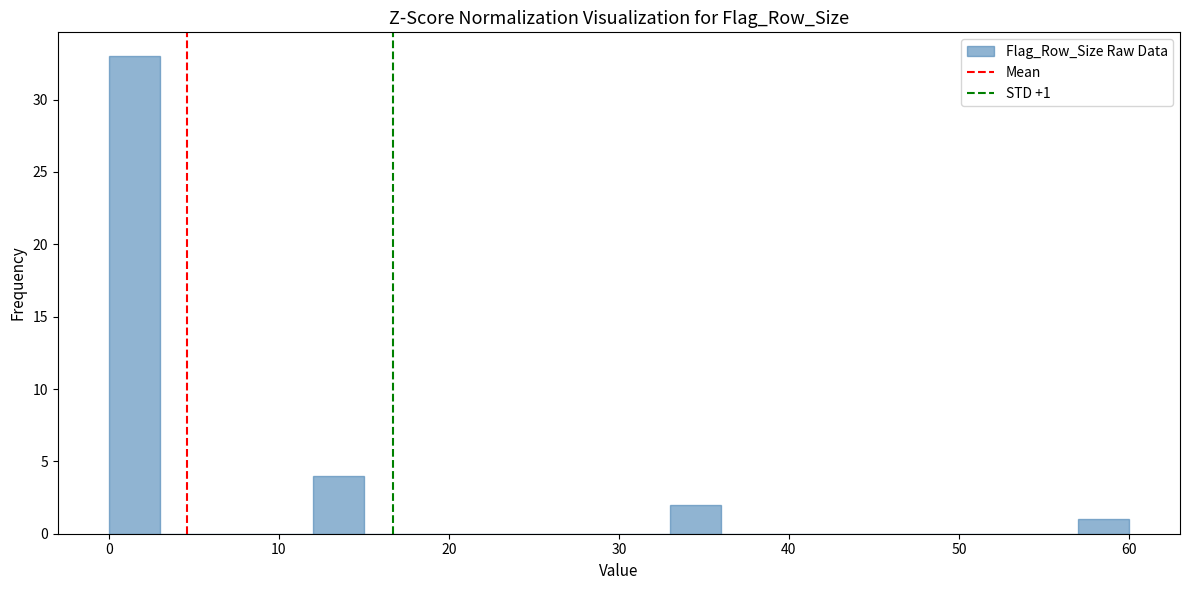

Around what value on the x-axis is the tallest bar? Give the approximate position of its centre, as read against the axis.

2